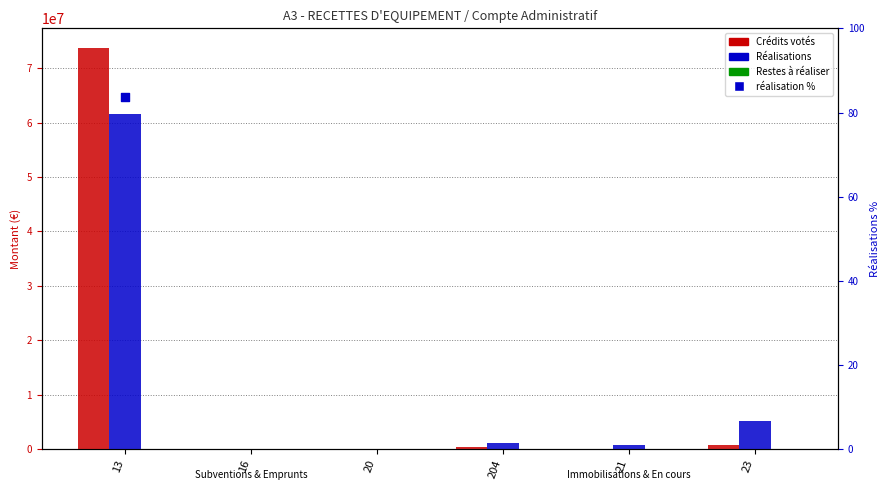

Is the value of Réalisations at 20 greater than the value of Restes à réaliser at 13?

Yes